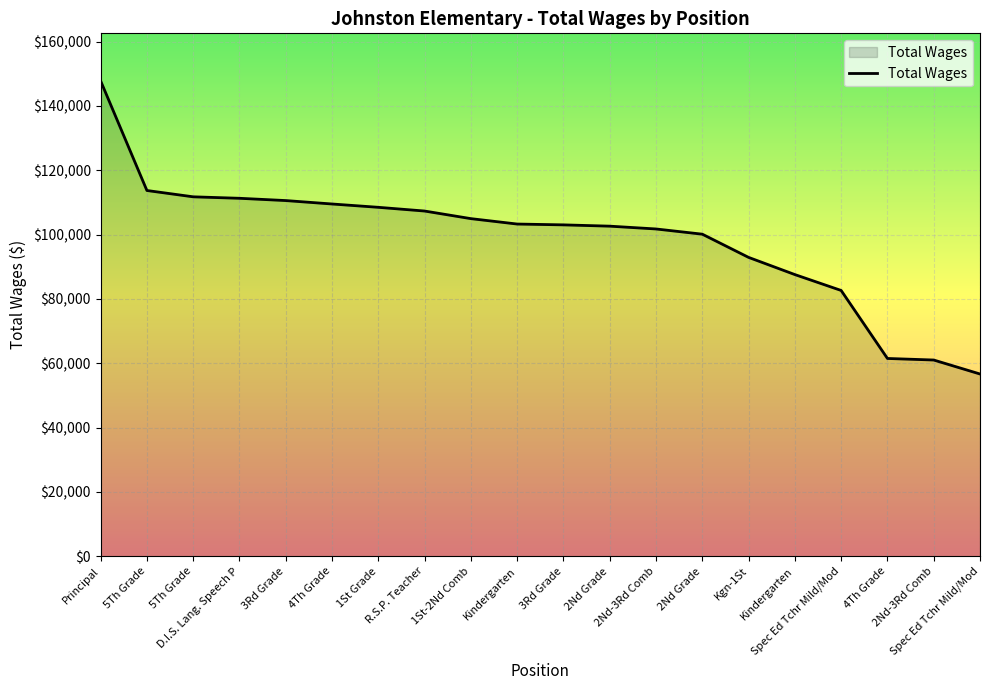

Rank the categories by value from highest to lowest.

Principal, 5Th Grade, 5Th Grade, D.I.S. Lang. Speech P, 3Rd Grade, 4Th Grade, 1St Grade, R.S.P. Teacher, 1St-2Nd Comb, Kindergarten, 3Rd Grade, 2Nd Grade, 2Nd-3Rd Comb, 2Nd Grade, Kgn-1St, Kindergarten, Spec Ed Tchr Mild/Mod, 4Th Grade, 2Nd-3Rd Comb, Spec Ed Tchr Mild/Mod